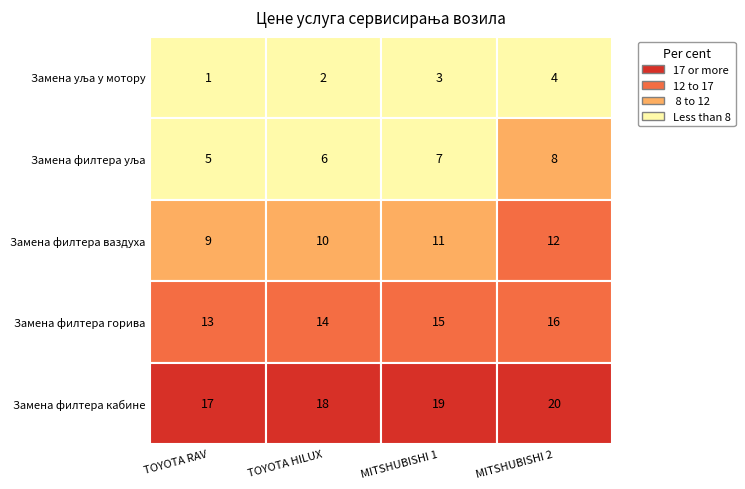

List the series in order of their overall mean, lowest first.

Замена уља у мотору, Замена филтера уља, Замена филтера ваздуха, Замена филтера горива, Замена филтера кабине